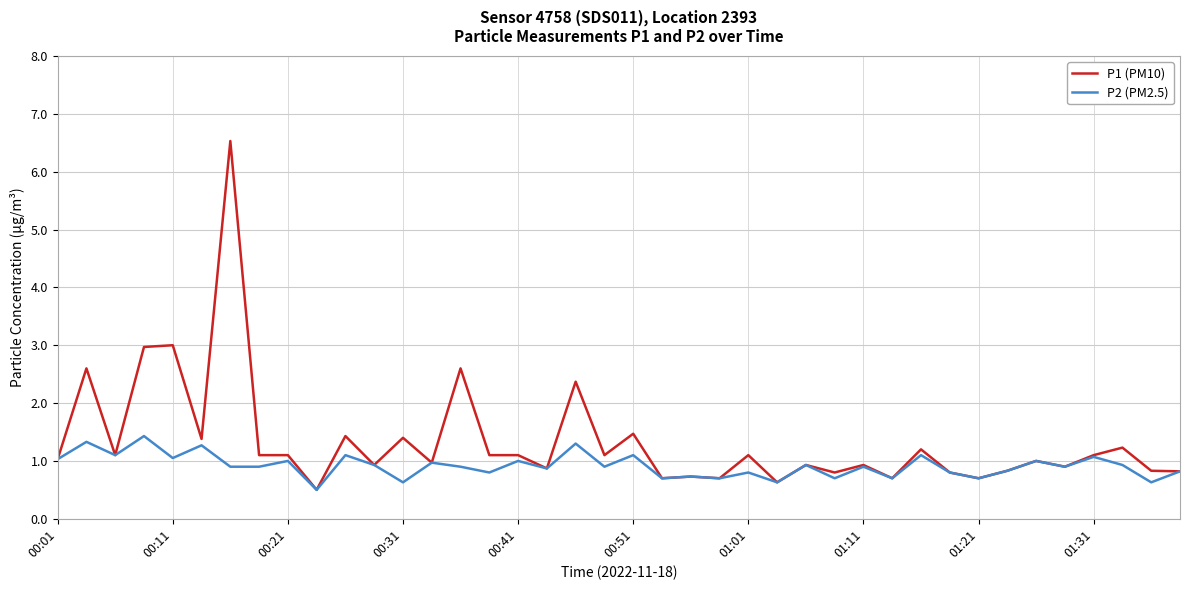

Which series has the largest range (max minus min)?

P1 (PM10)